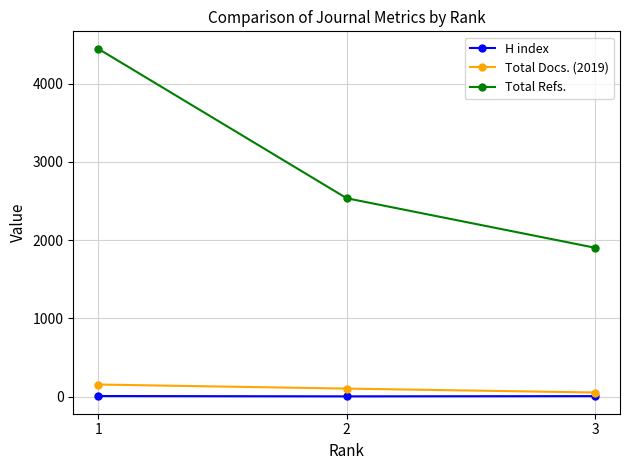

What is the difference between the maximum and minimum values in the H index series?

4